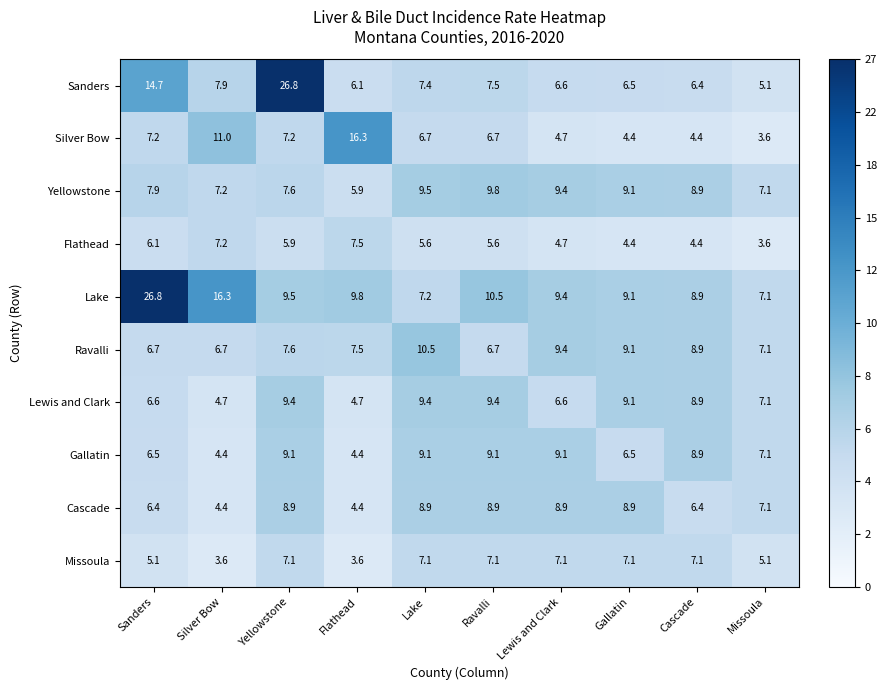

At Sanders, list the series in order from smallest to largest.

Missoula, Flathead, Cascade, Gallatin, Lewis and Clark, Ravalli, Silver Bow, Yellowstone, Sanders, Lake